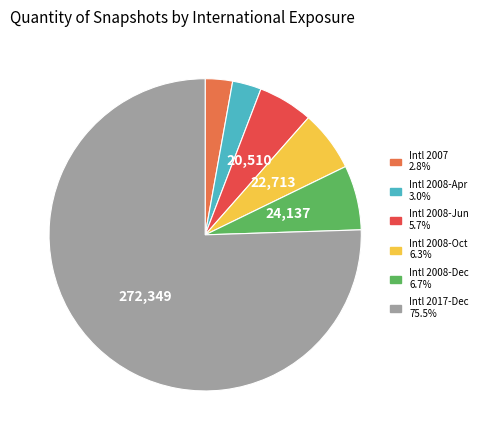

Does any single category account for the majority?

Yes